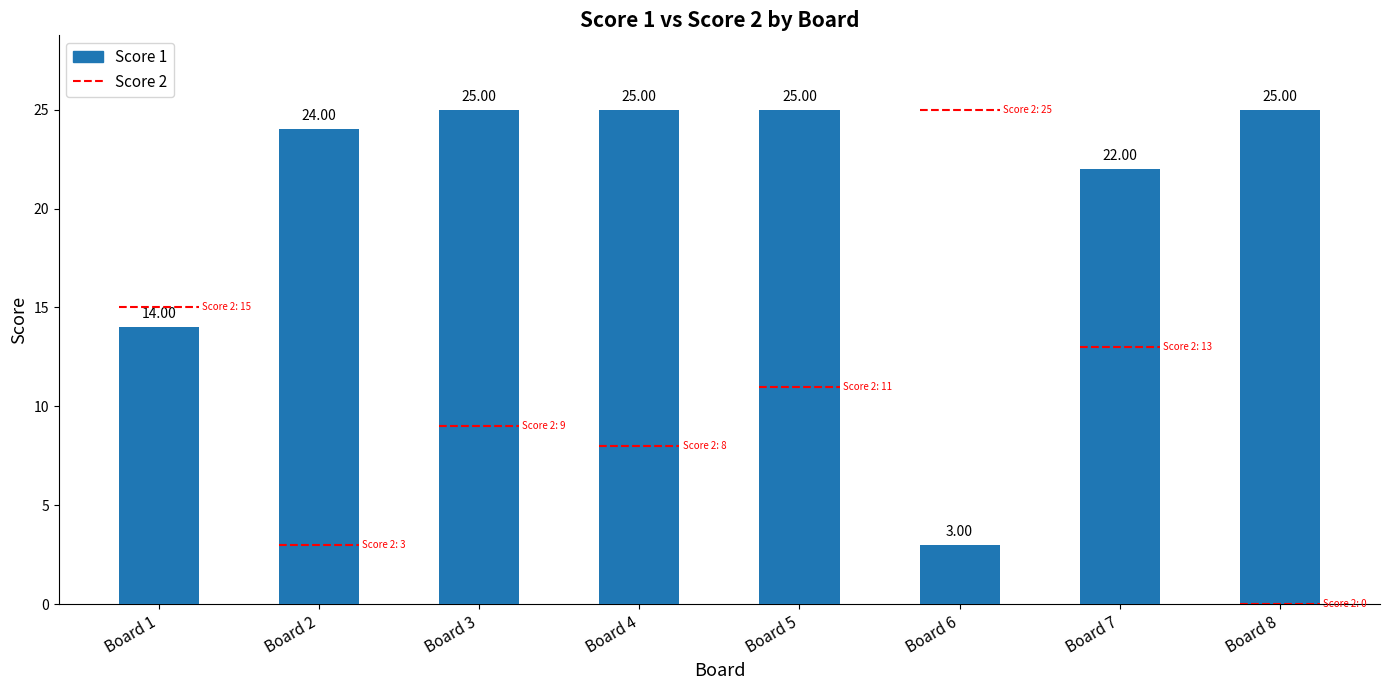

Reading right to left, what are all the values shown in this chart?

25	22	3	25	25	25	24	14